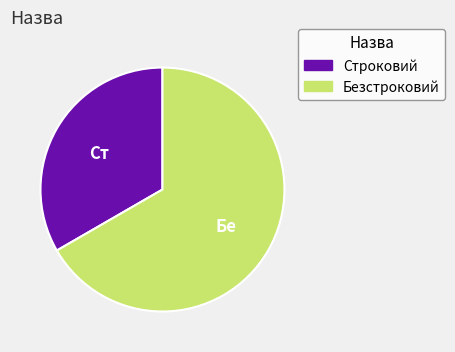

True or false: Строковий accounts for 33% of the total.

True